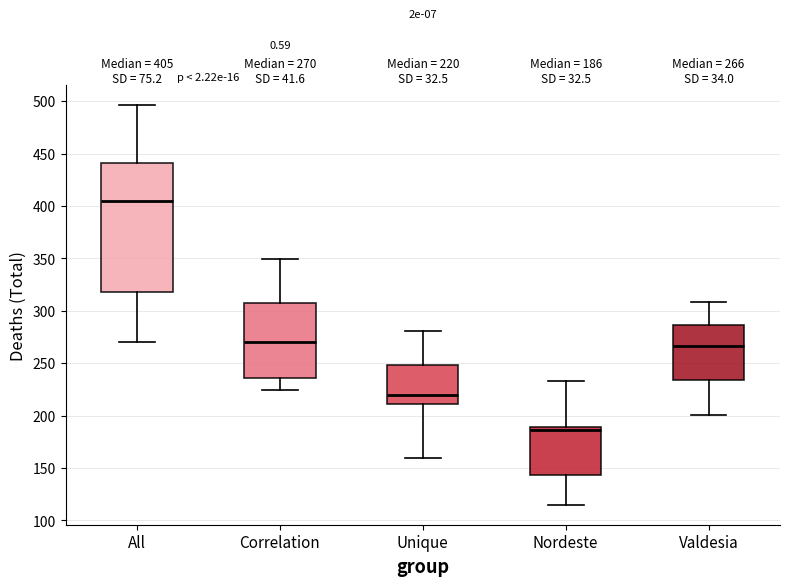

Which box's median line is the highest?

All